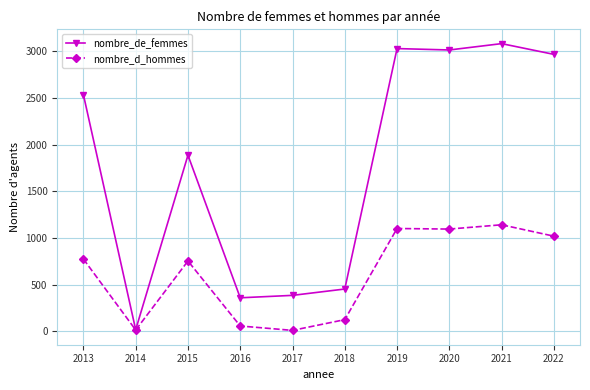

At which label does nombre_de_femmes reach its minimum?

2014